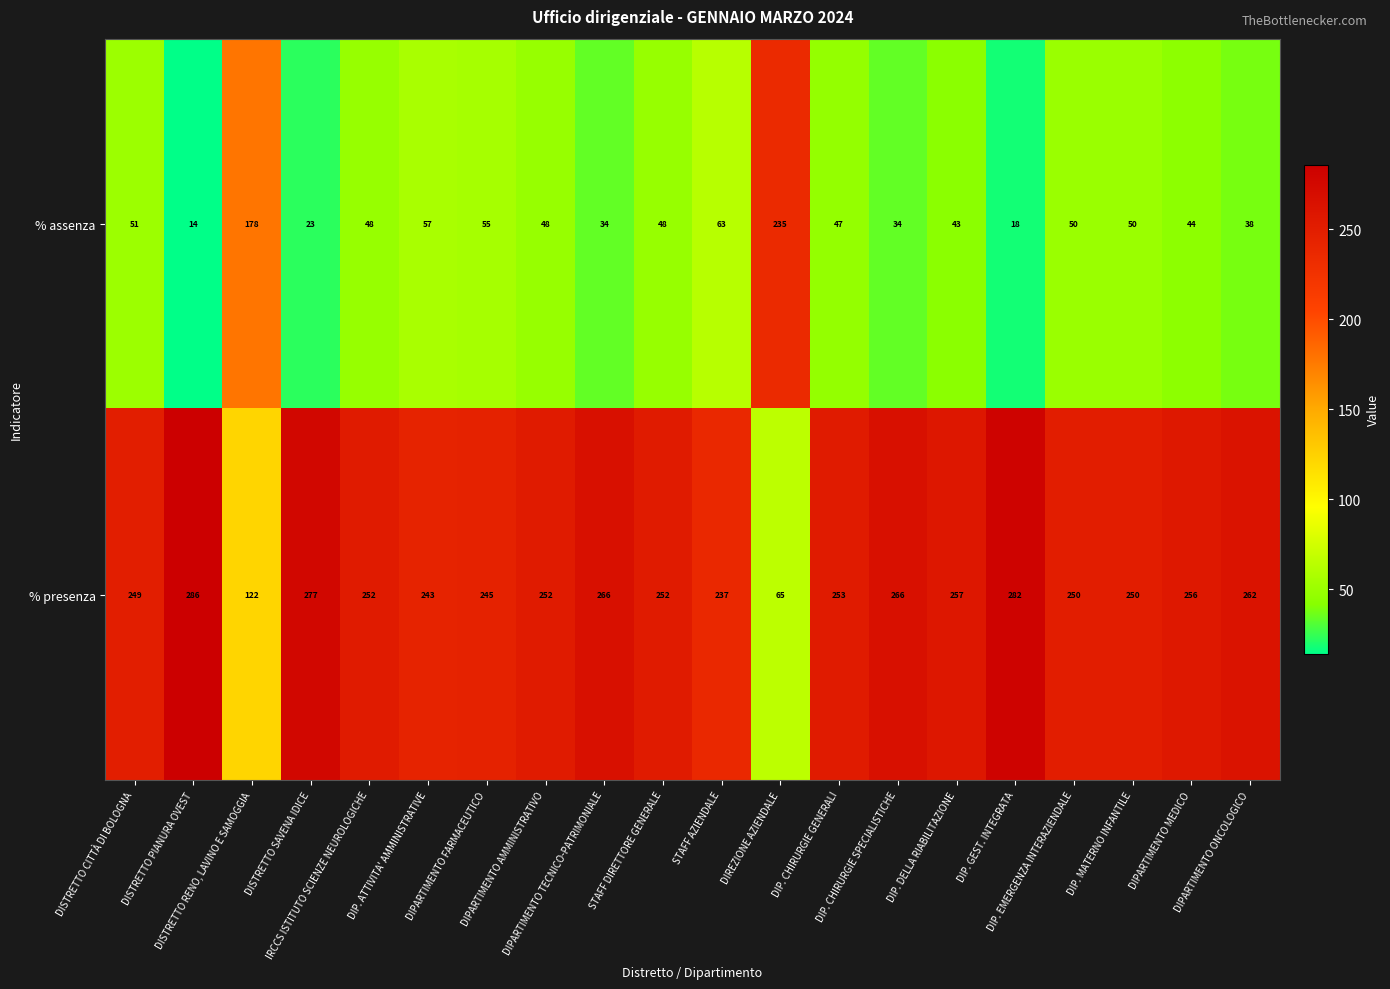

What is the maximum value shown in the chart?

286